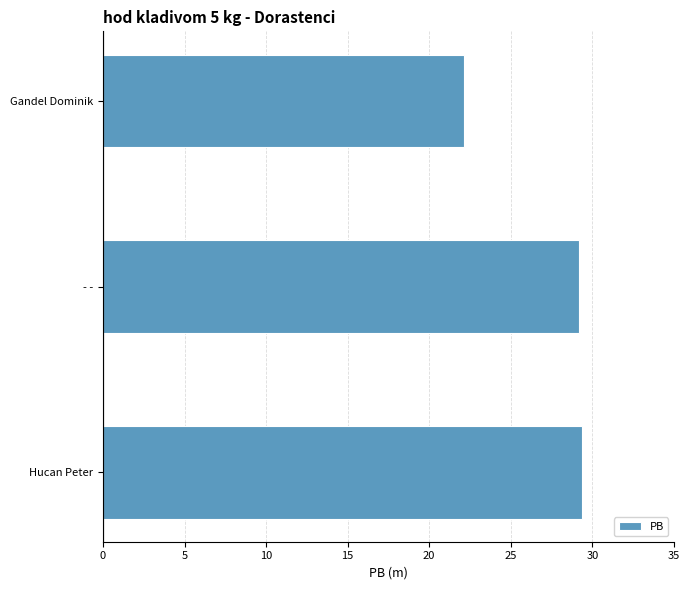

Reading top to bottom, list all the values displayed in this chart.

Gandel Dominik=22.1	- -=29.2	Hucan Peter=29.4